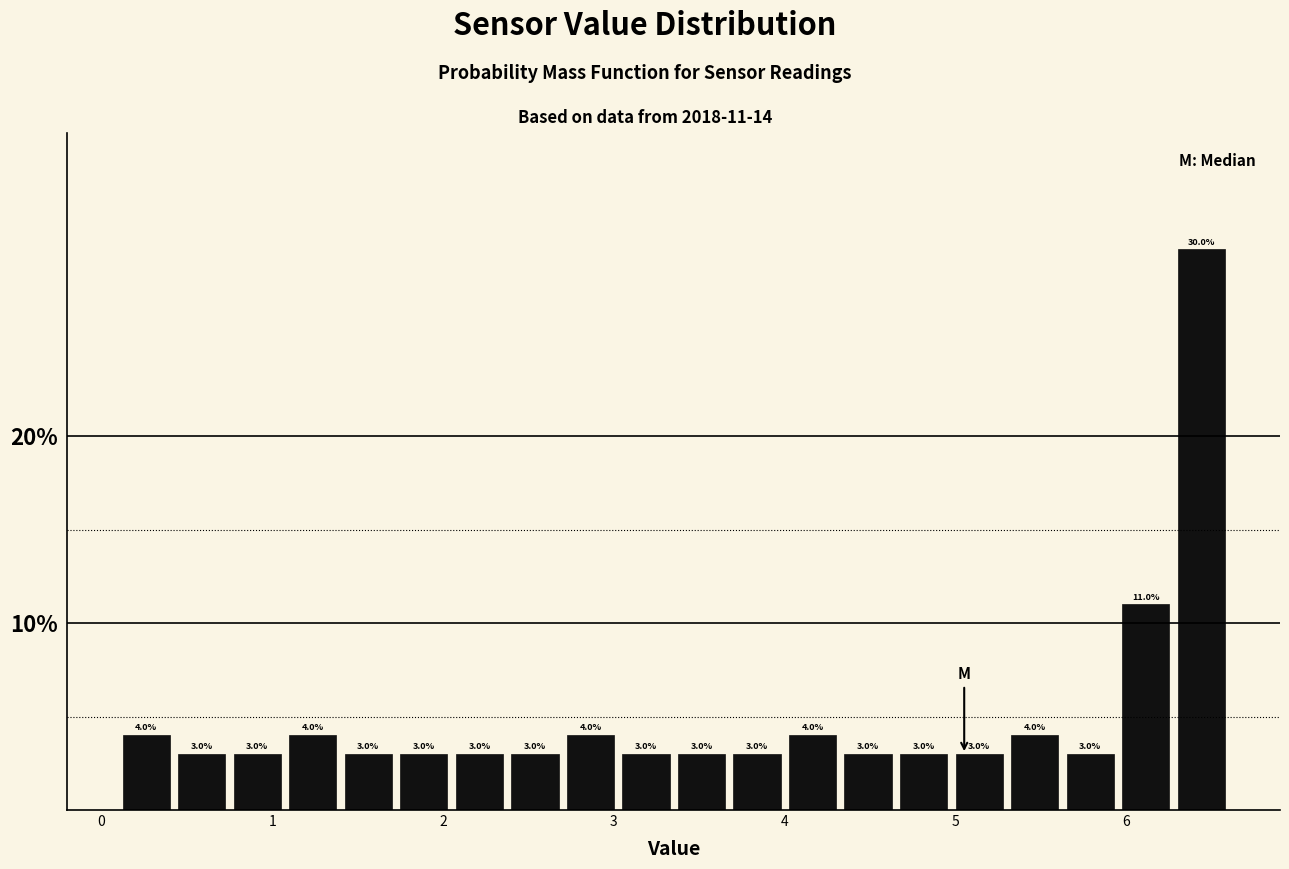

Read against the x-axis, roughly where is the centre of the tallest bar?

6.4